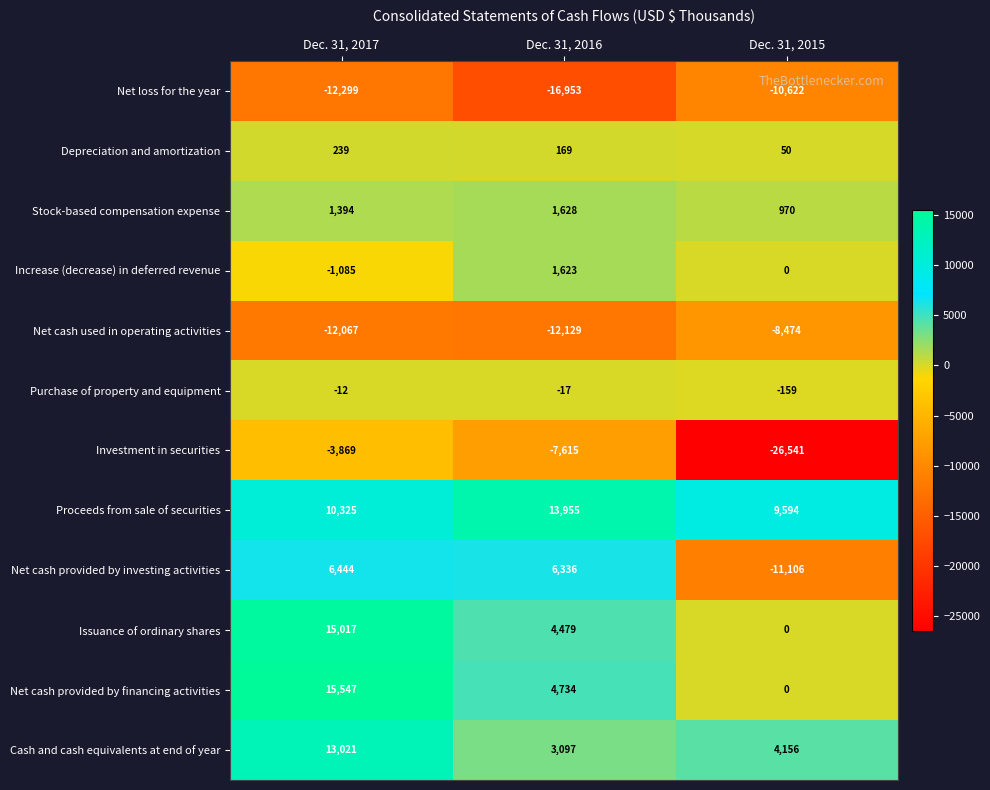

At which label is Net cash used in operating activities closest to -10301?

Dec. 31, 2017